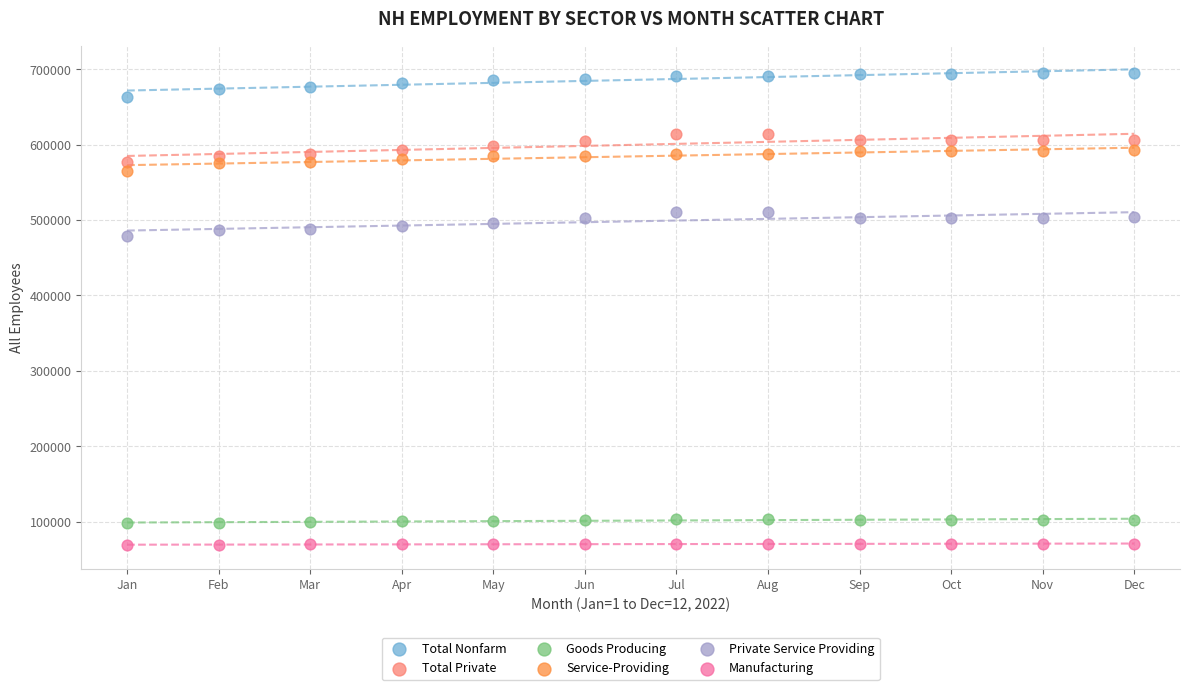

Which series contains the highest Y value?

Total Nonfarm